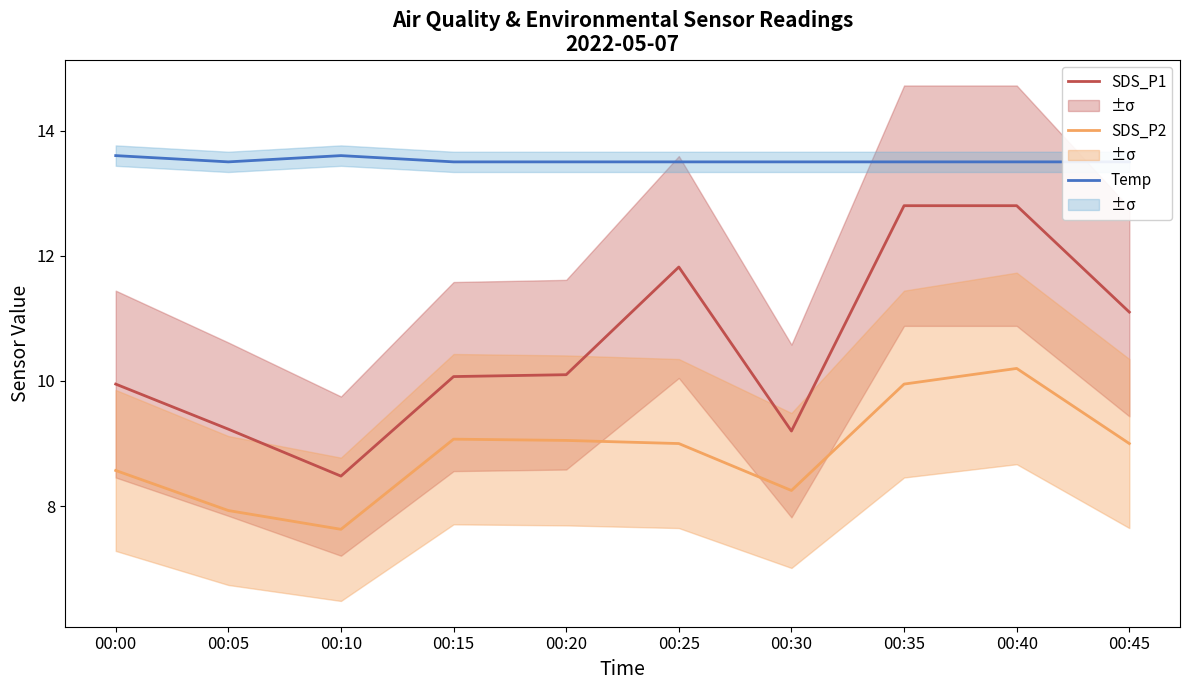

True or false: SDS_P1 has more than 1 points higher than both neighbors.

False